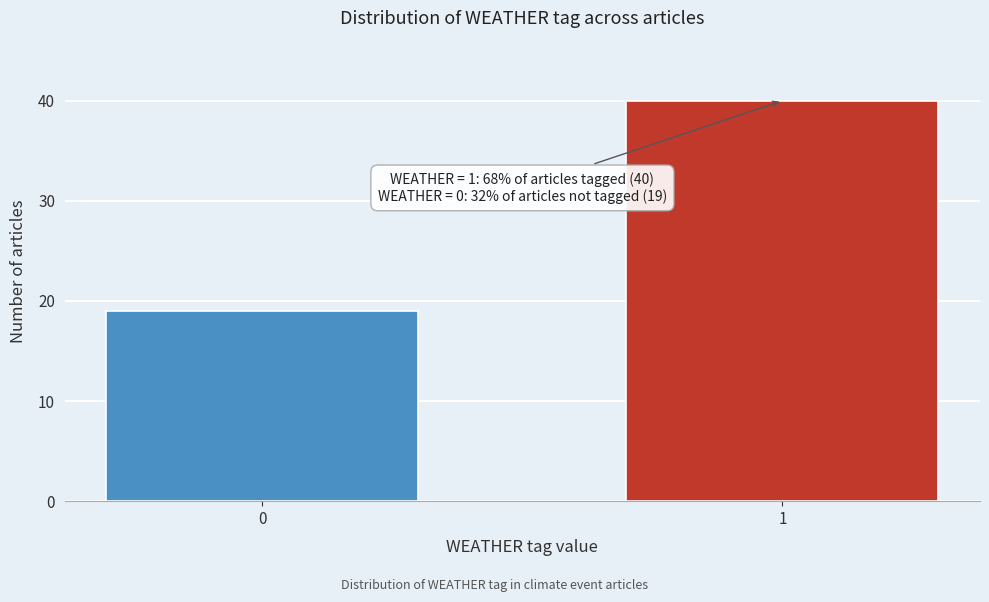

Reading left to right, what are all the values shown in this chart?

0=19	1=40